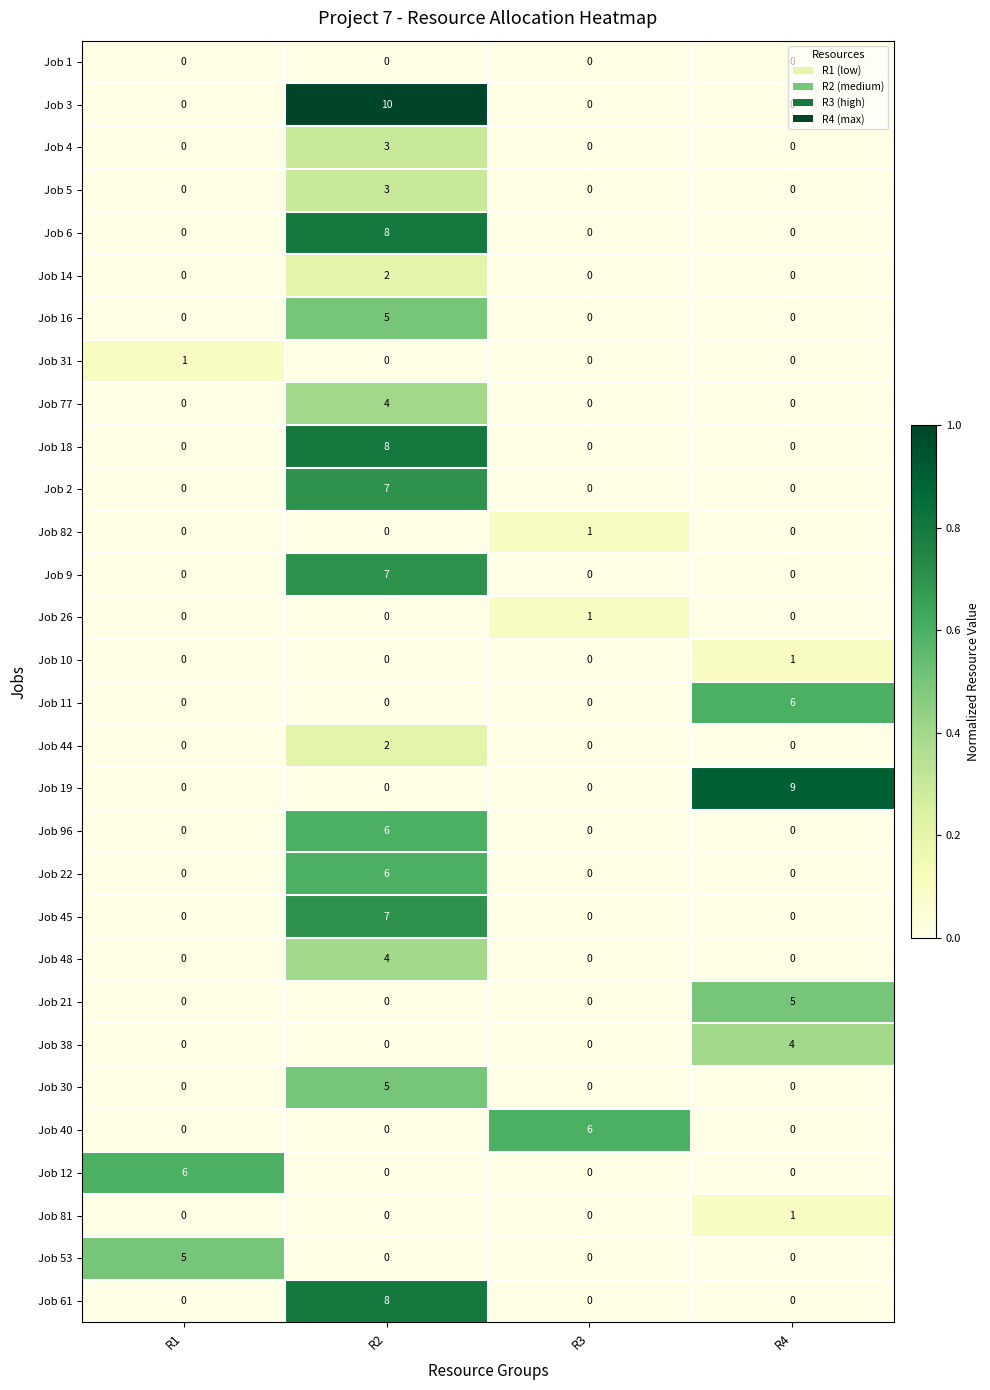

How many Job 26 values are between 0 and 1?

4